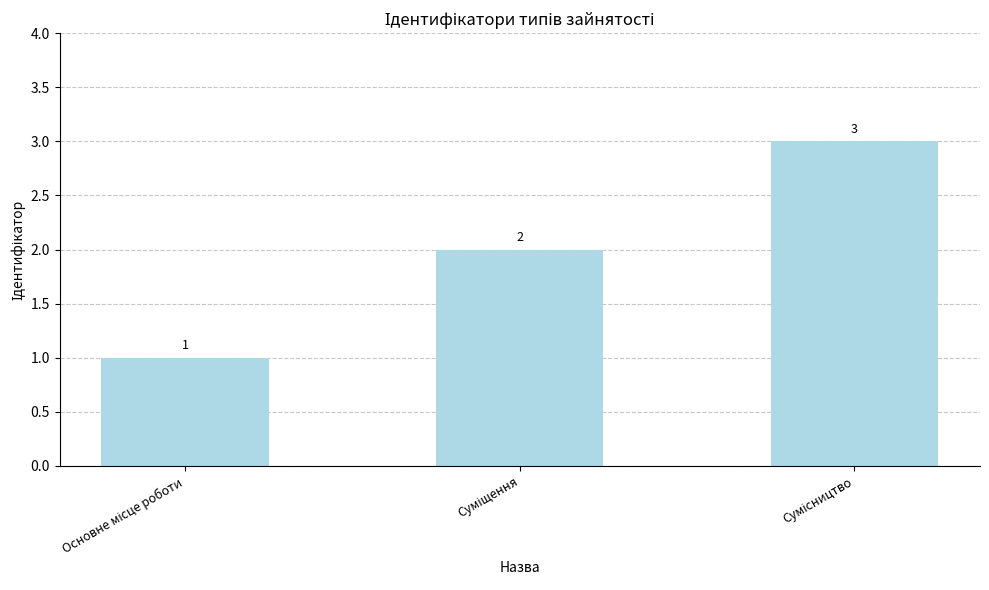

How many values are between 1 and 3?

3